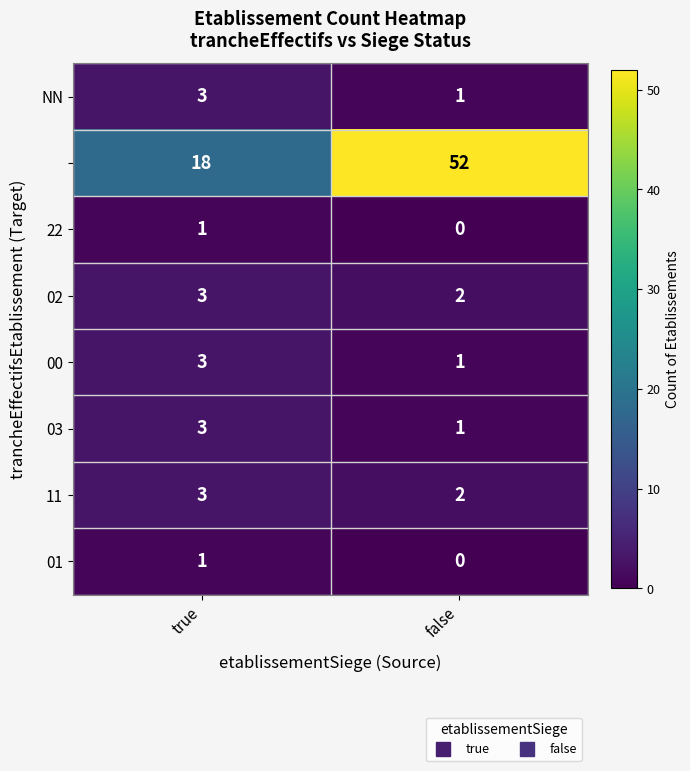

What is the greatest value displayed?

52